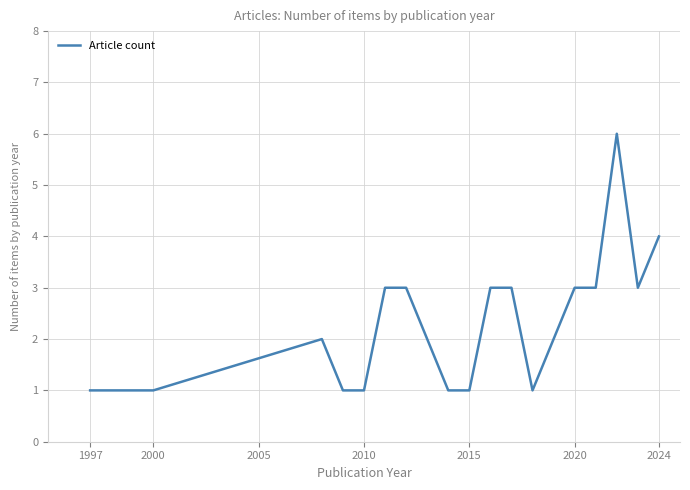

What is the maximum value shown in the chart?

6